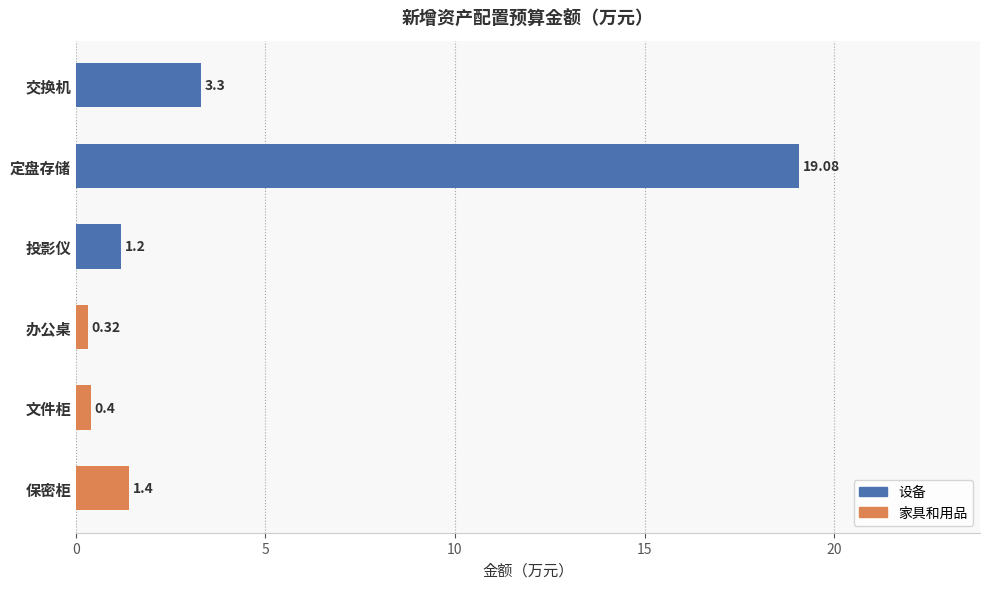

What is the sum of all values?

25.7